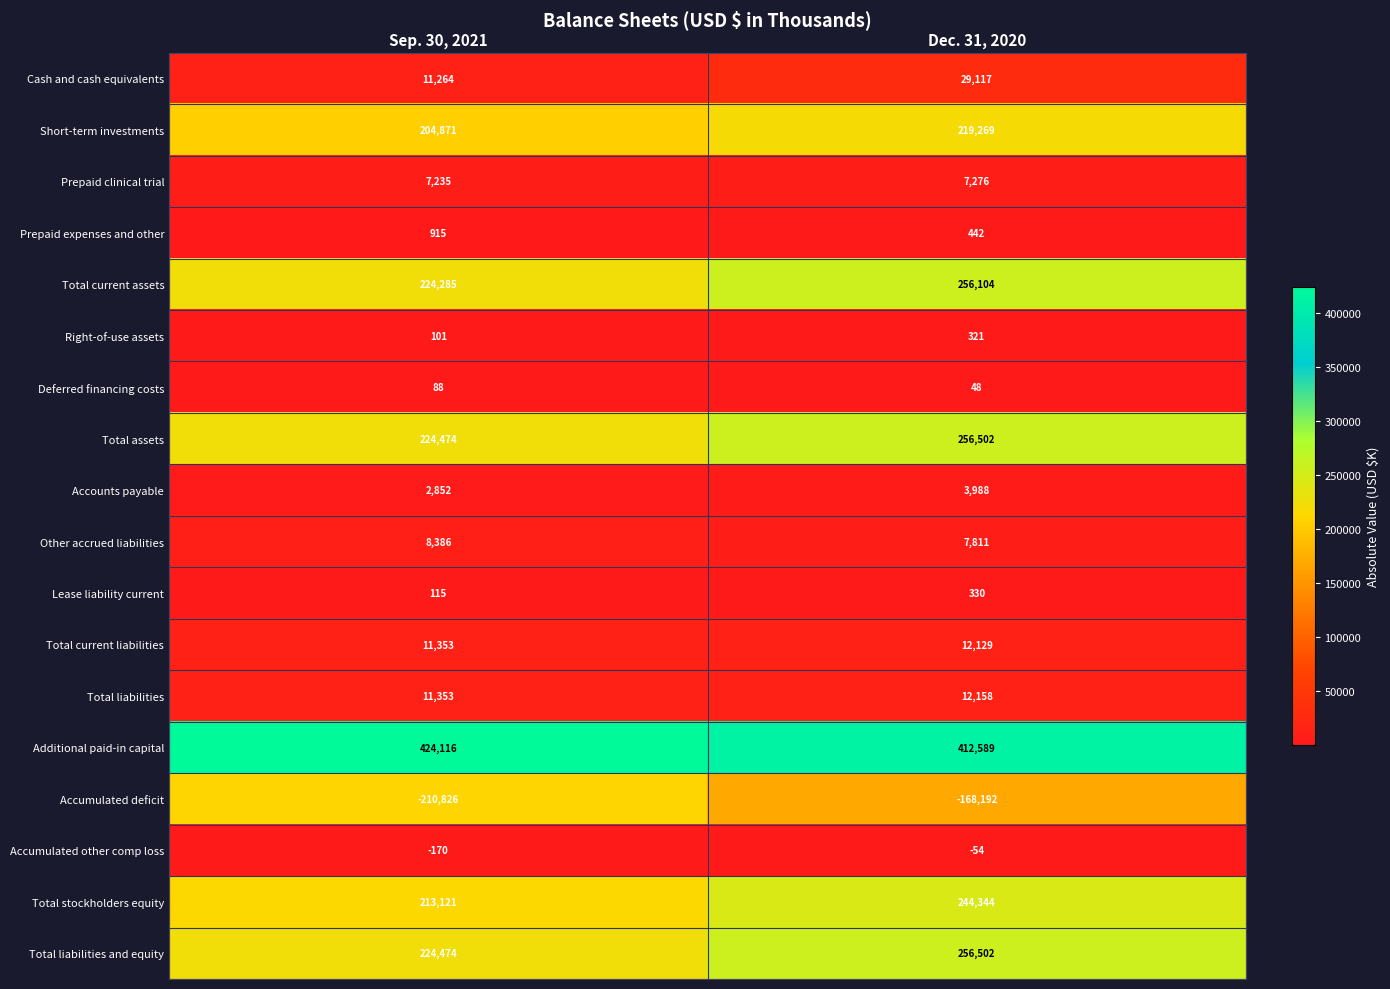

What is the total value across all series at Dec. 31, 2020?

1550684